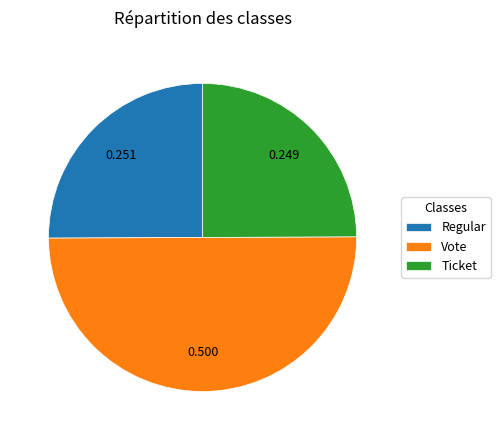

Approximately how many times larger is the value at Regular compared to Vote?

0.5